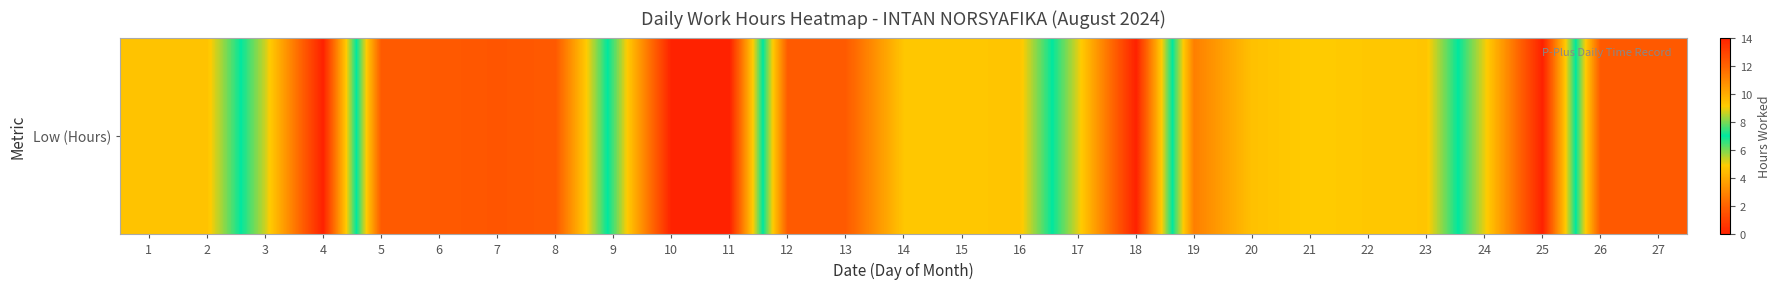

What is the change in value from 9 to 14?

+2.8